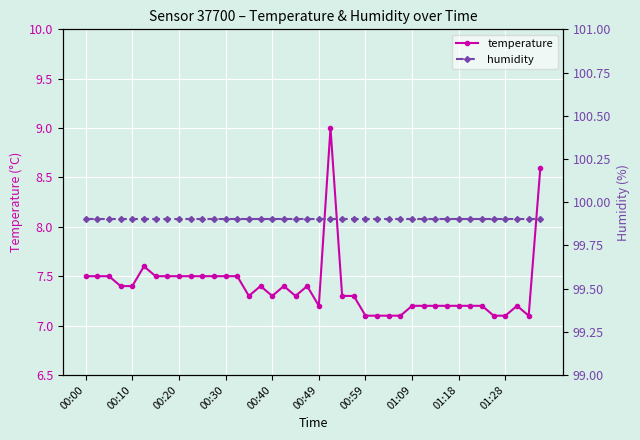

What is the value of the humidity point at the 32nd from the left?

99.9